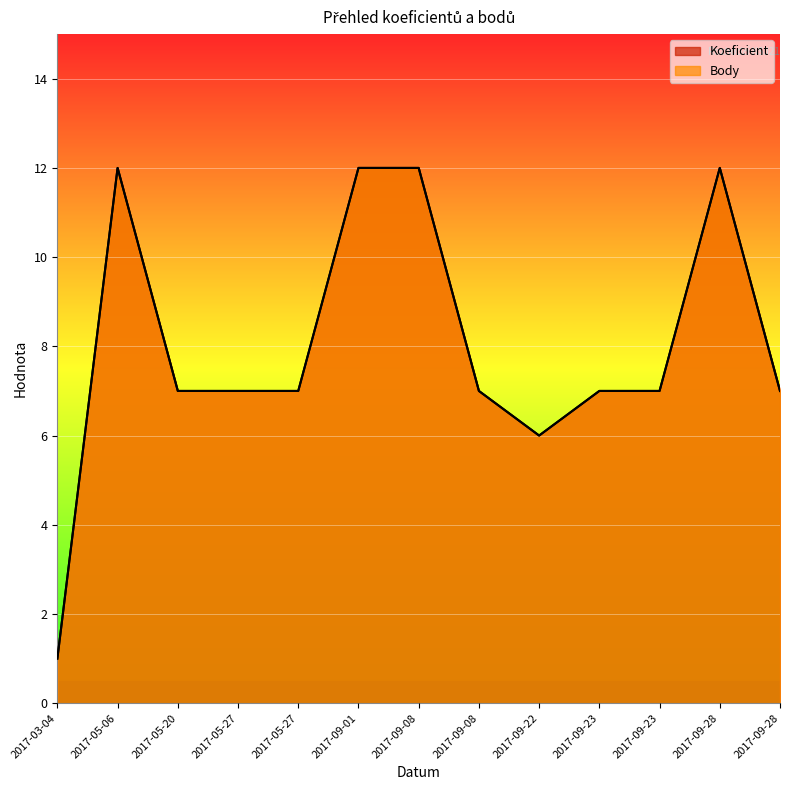

At which category is the sum across all series the highest?

2017-05-06